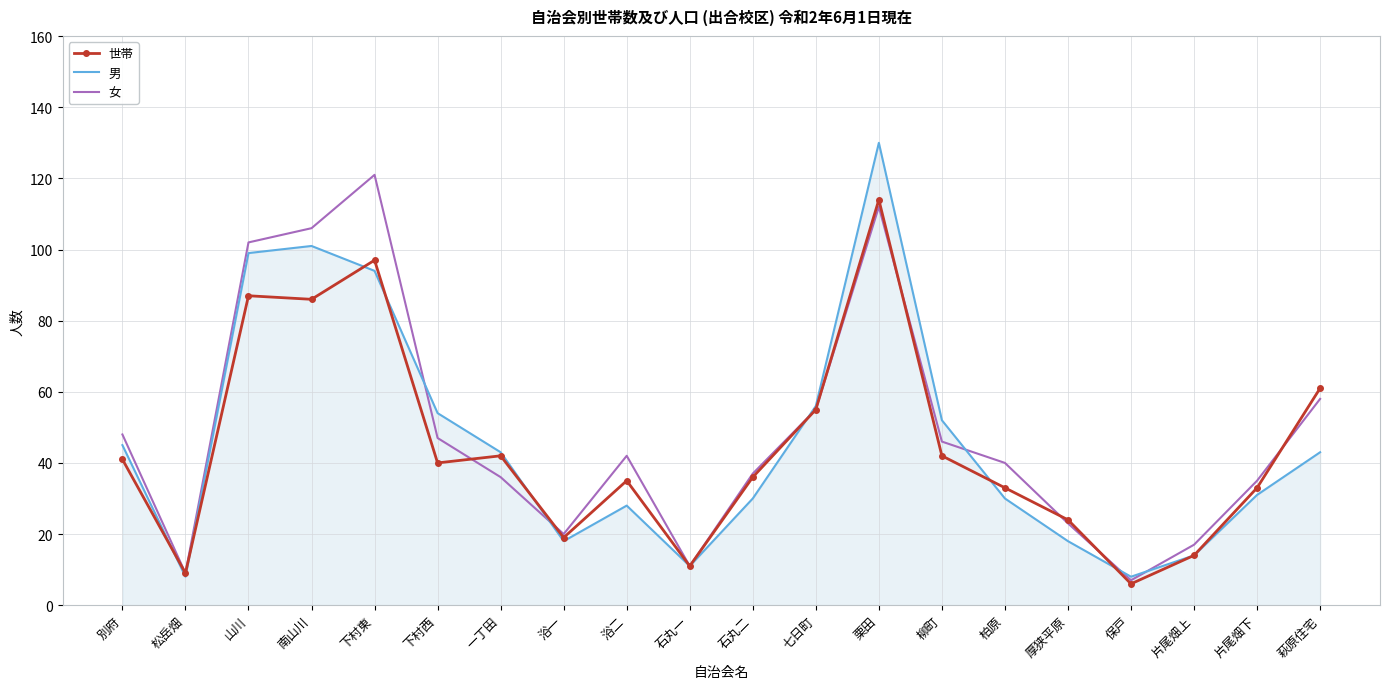

Count the number of categories in the chart.

20